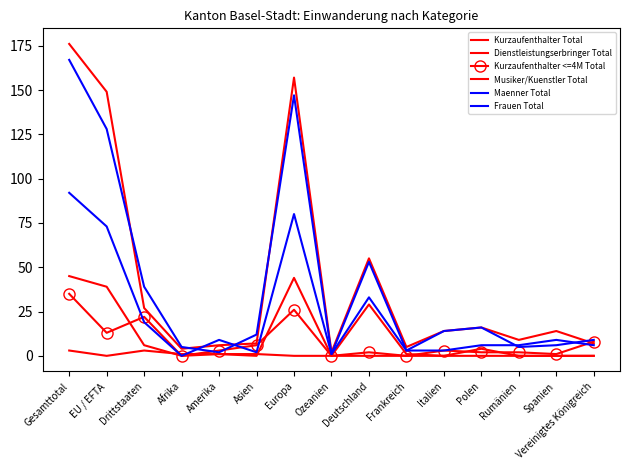

Reading right to left, extract all data points from this chart.

Kurzaufenthalter Total: Vereinigtes Königreich=7	Spanien=14	Rumänien=9	Polen=16	Italien=14	Frankreich=5	Deutschland=55	Ozeanien=2	Europa=157	Asien=7	Amerika=6	Afrika=4	Drittstaaten=27	EU / EFTA=149	Gesamttotal=176
Dienstleistungserbringer Total: Vereinigtes Königreich=0	Spanien=0	Rumänien=0	Polen=4	Italien=0	Frankreich=1	Deutschland=29	Ozeanien=0	Europa=44	Asien=0	Amerika=1	Afrika=0	Drittstaaten=6	EU / EFTA=39	Gesamttotal=45
Kurzaufenthalter <=4M Total: Vereinigtes Königreich=8	Spanien=1	Rumänien=2	Polen=2	Italien=3	Frankreich=0	Deutschland=2	Ozeanien=0	Europa=26	Asien=6	Amerika=3	Afrika=0	Drittstaaten=22	EU / EFTA=13	Gesamttotal=35
Musiker/Kuenstler Total: Vereinigtes Königreich=0	Spanien=0	Rumänien=0	Polen=0	Italien=0	Frankreich=0	Deutschland=0	Ozeanien=0	Europa=0	Asien=1	Amerika=1	Afrika=1	Drittstaaten=3	EU / EFTA=0	Gesamttotal=3
Maenner Total: Vereinigtes Königreich=9	Spanien=6	Rumänien=5	Polen=16	Italien=14	Frankreich=3	Deutschland=53	Ozeanien=1	Europa=147	Asien=12	Amerika=2	Afrika=5	Drittstaaten=39	EU / EFTA=128	Gesamttotal=167
Frauen Total: Vereinigtes Königreich=6	Spanien=9	Rumänien=6	Polen=6	Italien=3	Frankreich=3	Deutschland=33	Ozeanien=1	Europa=80	Asien=2	Amerika=9	Afrika=0	Drittstaaten=19	EU / EFTA=73	Gesamttotal=92